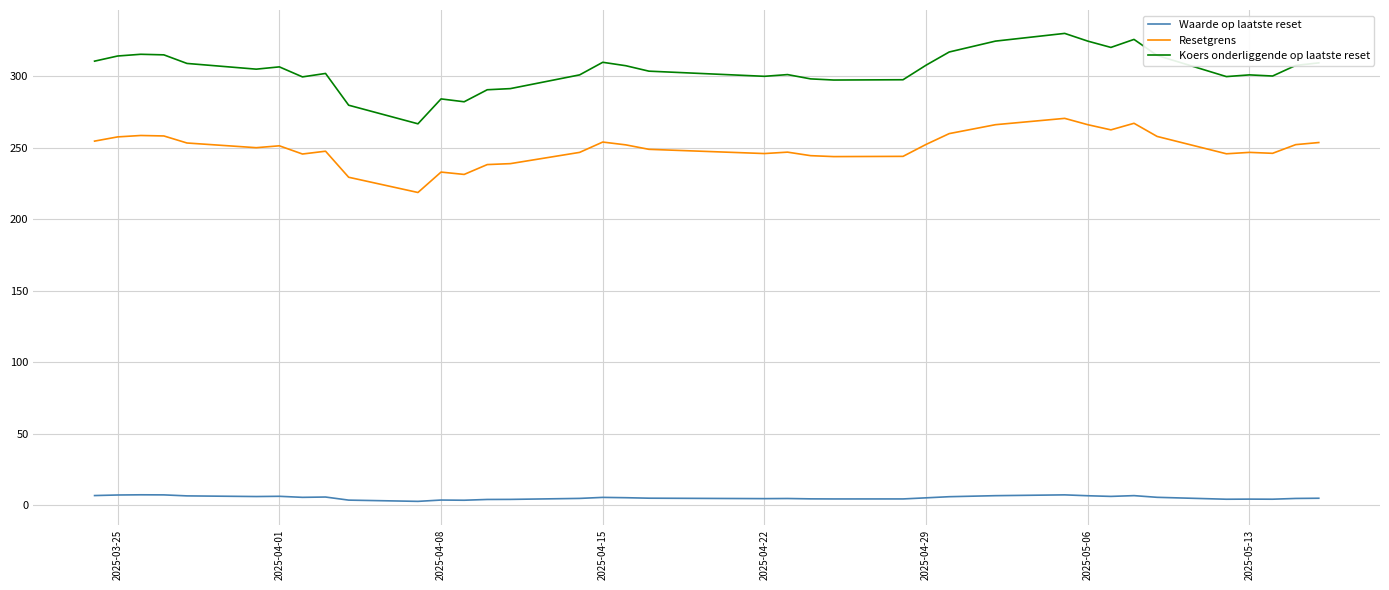

True or false: Waarde op laatste reset and Koers onderliggende op laatste reset intersect in this chart.

False